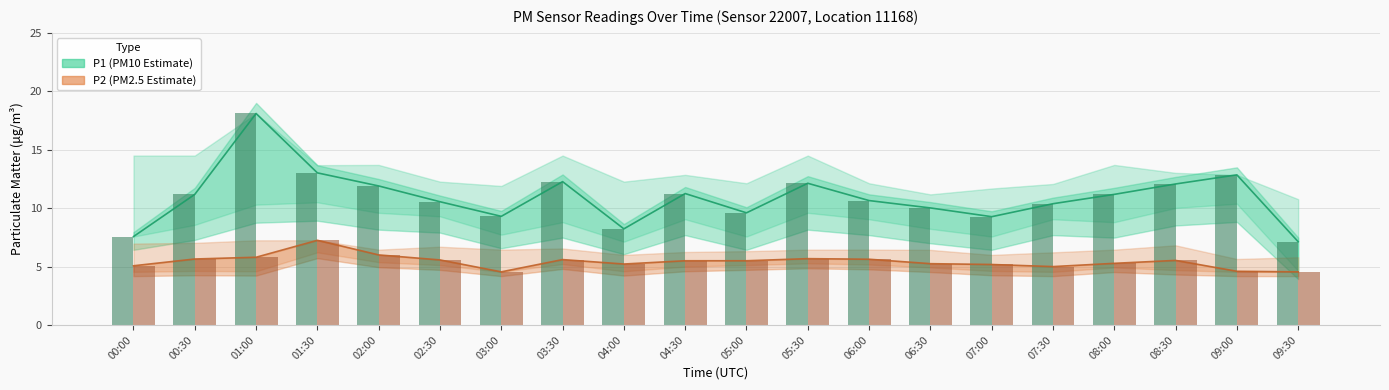

Is it true that P2 equals 7.0 at 09:30?

False